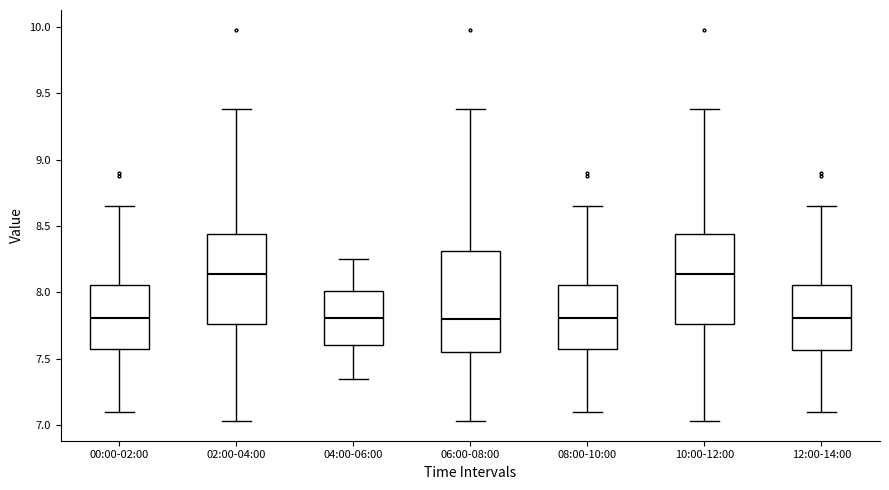

Which box is the tallest, from its lower edge to its upper edge?

06:00-08:00